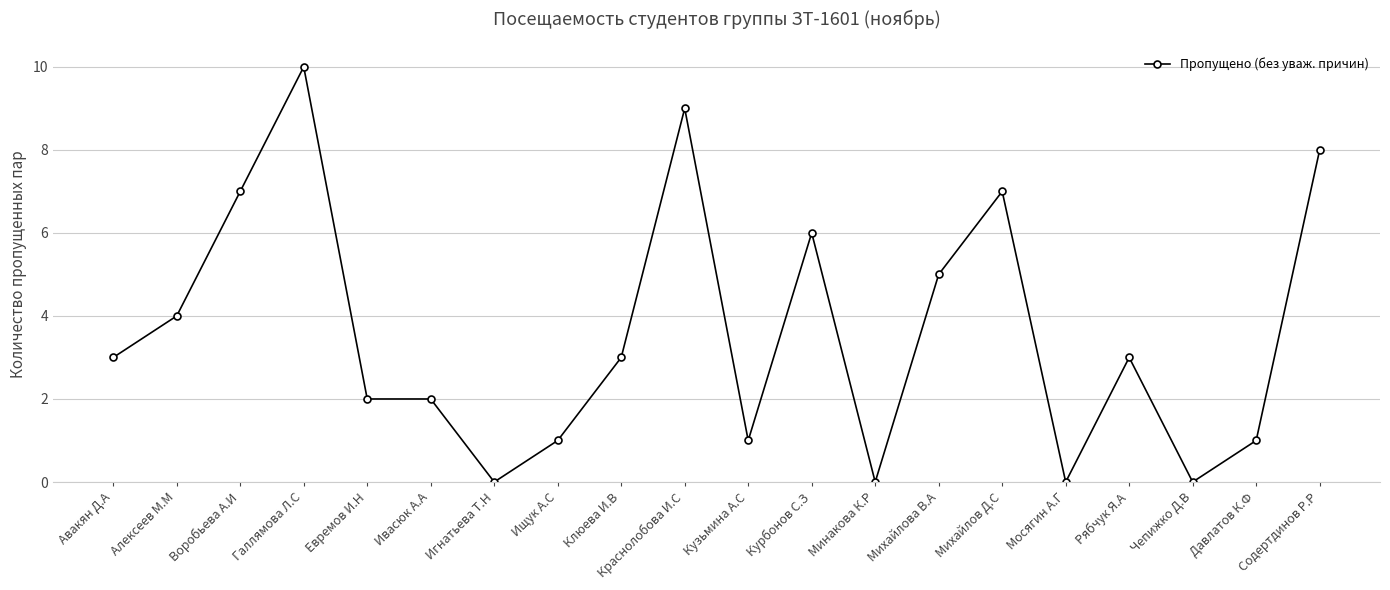

What is the approximate value at Содертдинов Р.Р, to the nearest 10?

10